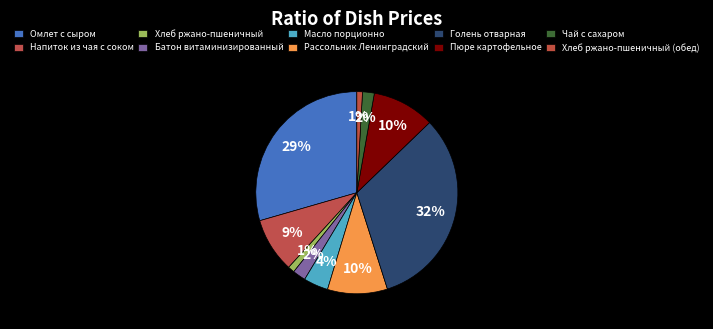

What percentage is the Напиток из чая с соком slice, to the nearest percent?

9%